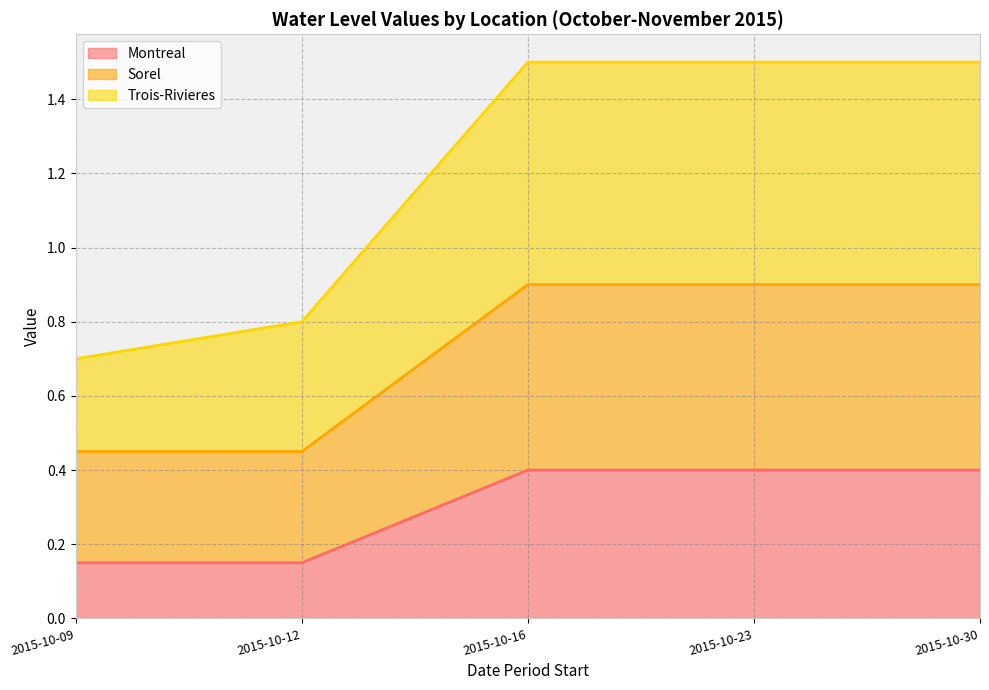

Reading left to right, what are all the values shown in this chart?

Montreal: 2015-10-09=0.1	2015-10-12=0.1	2015-10-16=0.4	2015-10-23=0.4	2015-10-30=0.4
Sorel: 2015-10-09=0.4	2015-10-12=0.4	2015-10-16=0.9	2015-10-23=0.9	2015-10-30=0.9
Trois-Rivieres: 2015-10-09=0.7	2015-10-12=0.8	2015-10-16=1.5	2015-10-23=1.5	2015-10-30=1.5